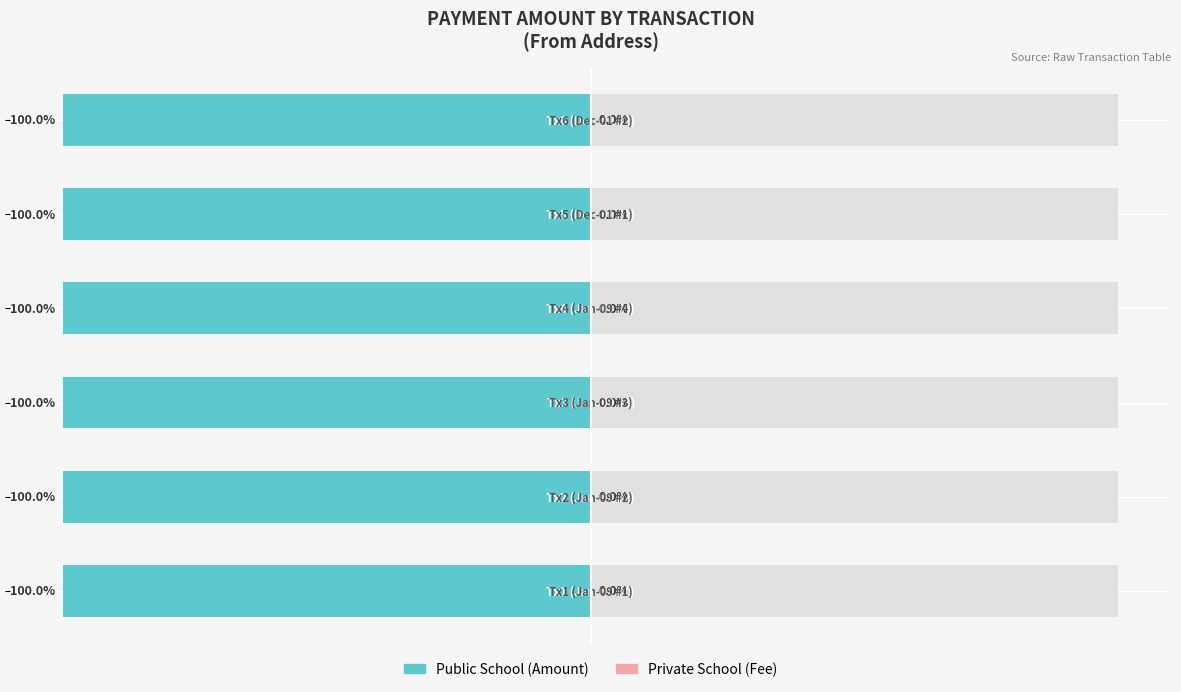

Reading left to right, transcribe all the data shown in this chart.

Public School (Amount): 0=-100.0	1=-100.0	2=-100.0	3=-100.0	4=-100.0	5=-100.0
Private School (Fee): 0=0.0	1=0.0	2=0.0	3=0.0	4=0.0	5=0.0